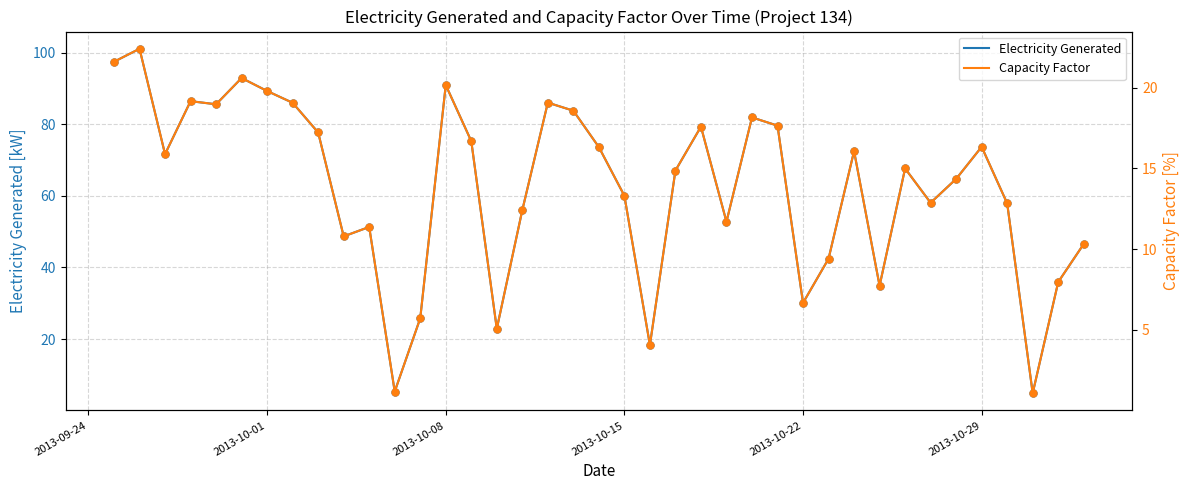

At how many categories does at least one series exceed 79?

13